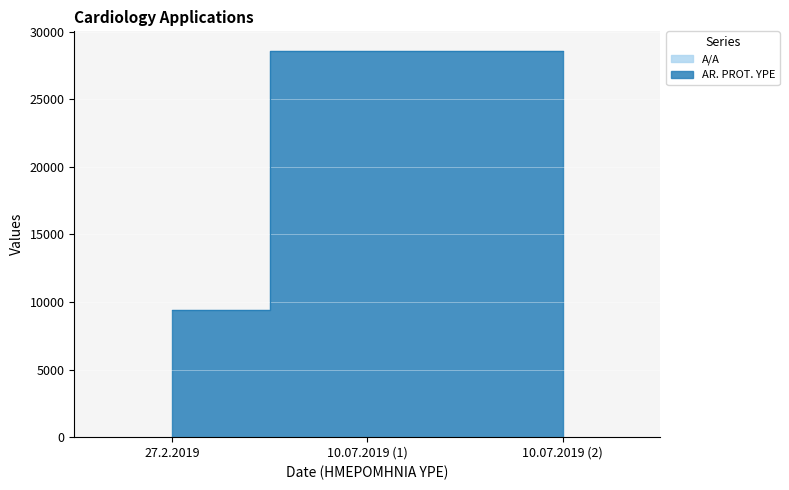

What is the average value of the AR. PROT. YPE series?

22167